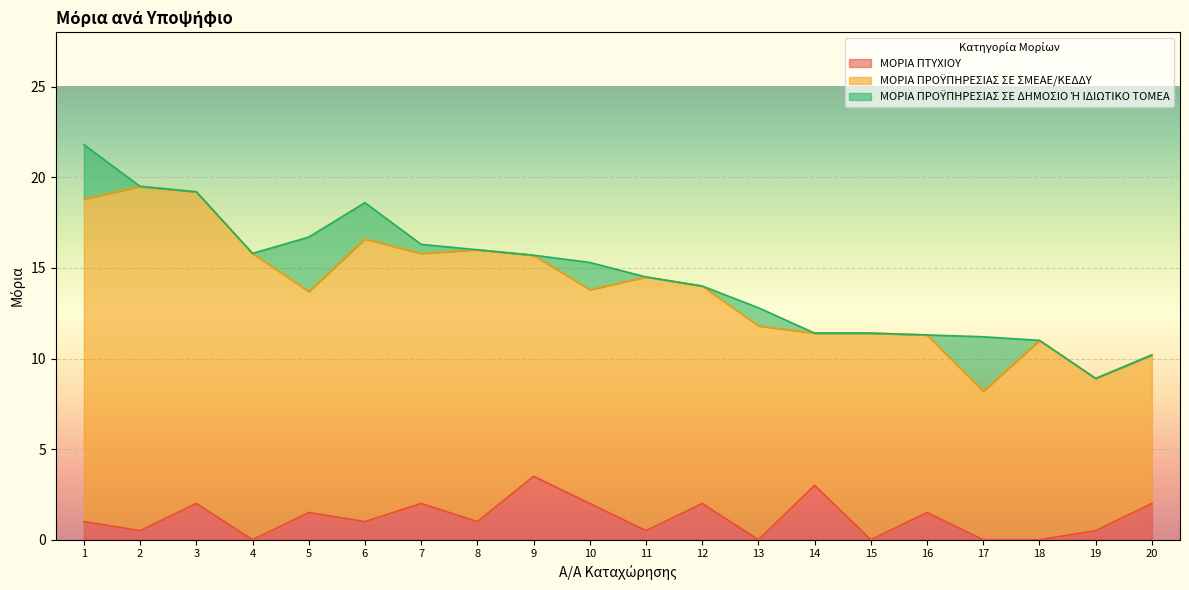

What is the value of the ΜΟΡΙΑ ΠΡΟΫΠΗΡΕΣΙΑΣ ΣΕ ΔΗΜΟΣΙΟ Ή ΙΔΙΩΤΙΚΟ ΤΟΜΕΑ point at the 10th from the left?

1.5